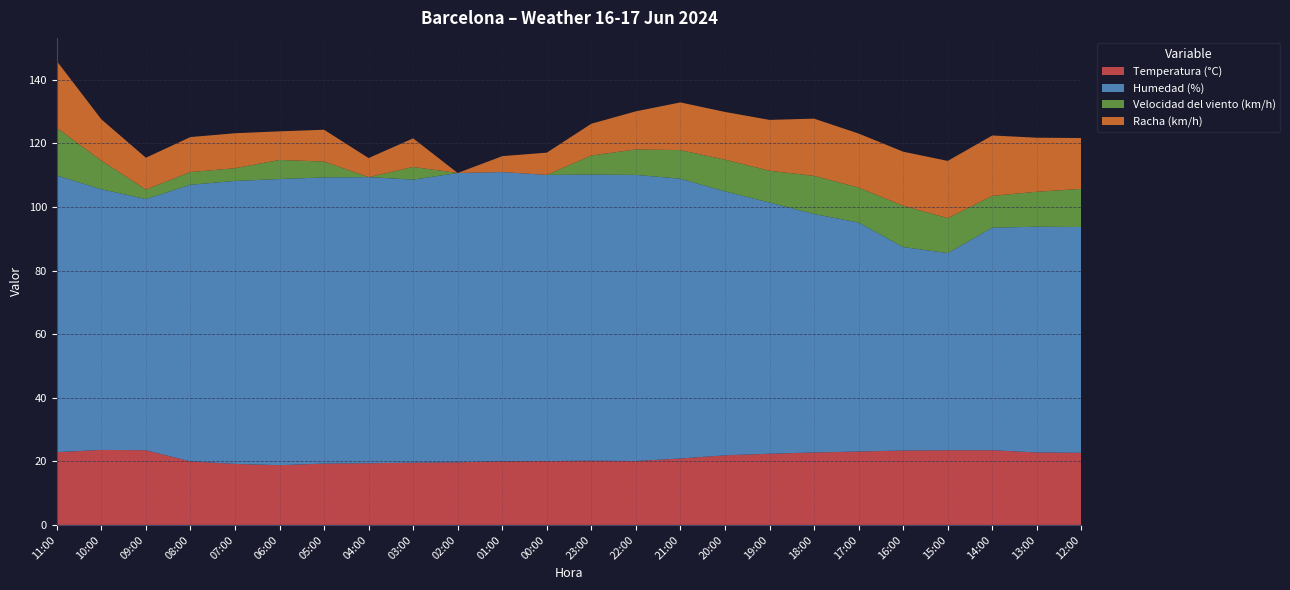

Reading left to right, what are all the values shown in this chart?

Temperatura (°C): 11:00=22.9	10:00=23.6	09:00=23.5	08:00=20.0	07:00=19.2	06:00=18.8	05:00=19.3	04:00=19.4	03:00=19.6	02:00=19.7	01:00=20.0	00:00=20.1	23:00=20.2	22:00=20.1	21:00=20.9	20:00=21.9	19:00=22.4	18:00=22.8	17:00=23.1	16:00=23.4	15:00=23.5	14:00=23.5	13:00=22.8	12:00=22.7
Humedad (%): 11:00=87.0	10:00=82.0	09:00=79.0	08:00=87.0	07:00=89.0	06:00=90.0	05:00=90.0	04:00=90.0	03:00=89.0	02:00=91.0	01:00=91.0	00:00=90.0	23:00=90.0	22:00=90.0	21:00=88.0	20:00=83.0	19:00=79.0	18:00=75.0	17:00=72.0	16:00=64.0	15:00=62.0	14:00=70.0	13:00=71.0	12:00=71.0
Velocidad del viento (km/h): 11:00=15.0	10:00=9.0	09:00=3.0	08:00=4.0	07:00=4.0	06:00=6.0	05:00=5.0	04:00=0.0	03:00=4.0	02:00=0.0	01:00=0.0	00:00=0.0	23:00=6.0	22:00=8.0	21:00=9.0	20:00=10.0	19:00=10.0	18:00=12.0	17:00=11.0	16:00=13.0	15:00=11.0	14:00=10.0	13:00=11.0	12:00=12.0
Racha (km/h): 11:00=21.0	10:00=13.0	09:00=10.0	08:00=11.0	07:00=11.0	06:00=9.0	05:00=10.0	04:00=6.0	03:00=9.0	02:00=0.0	01:00=5.0	00:00=7.0	23:00=10.0	22:00=12.0	21:00=15.0	20:00=15.0	19:00=16.0	18:00=18.0	17:00=17.0	16:00=17.0	15:00=18.0	14:00=19.0	13:00=17.0	12:00=16.0